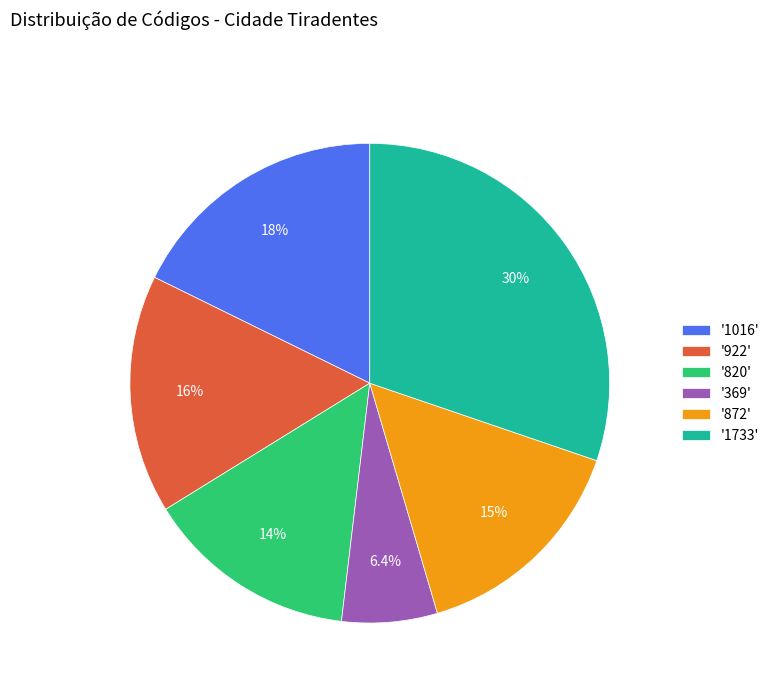

Does '820' account for over 50% of the chart?

No